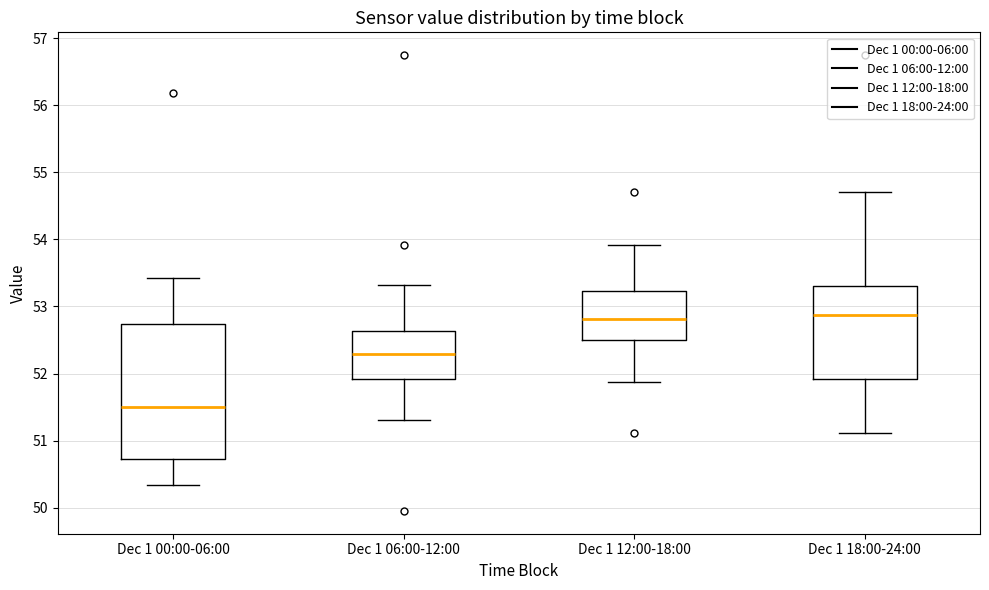

Where does the upper whisker of the box for Dec 1 06:00-12:00 end on the y-axis? The values are not printed on the chart, so give them approximately, as read against the axis.

53.3